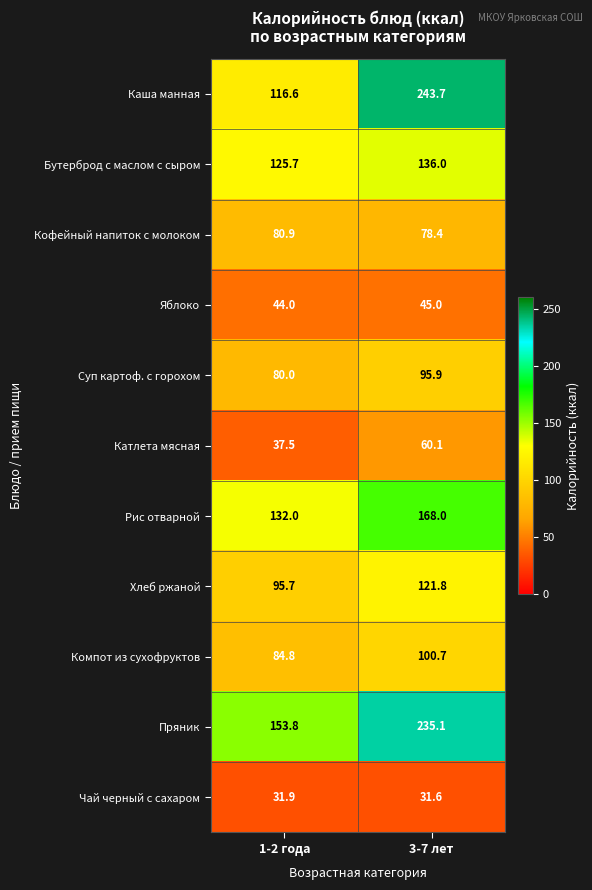

What is the difference between the maximum and minimum values in the Хлеб ржаной series?

26.1